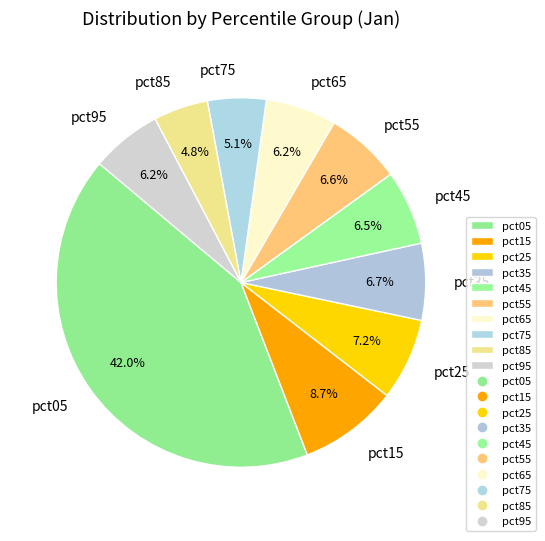

What portion of the pie excludes pct75?

94.9%